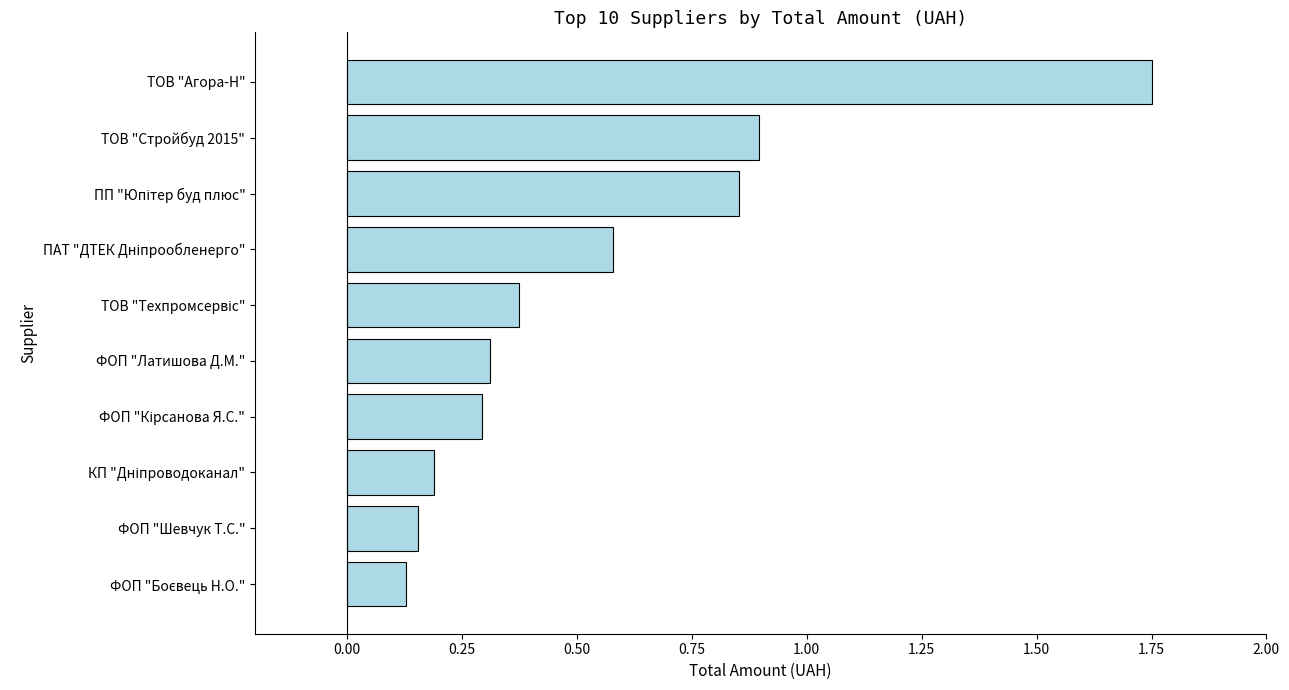

Which category has the highest value across all series?

ТОВ "Агора-Н"